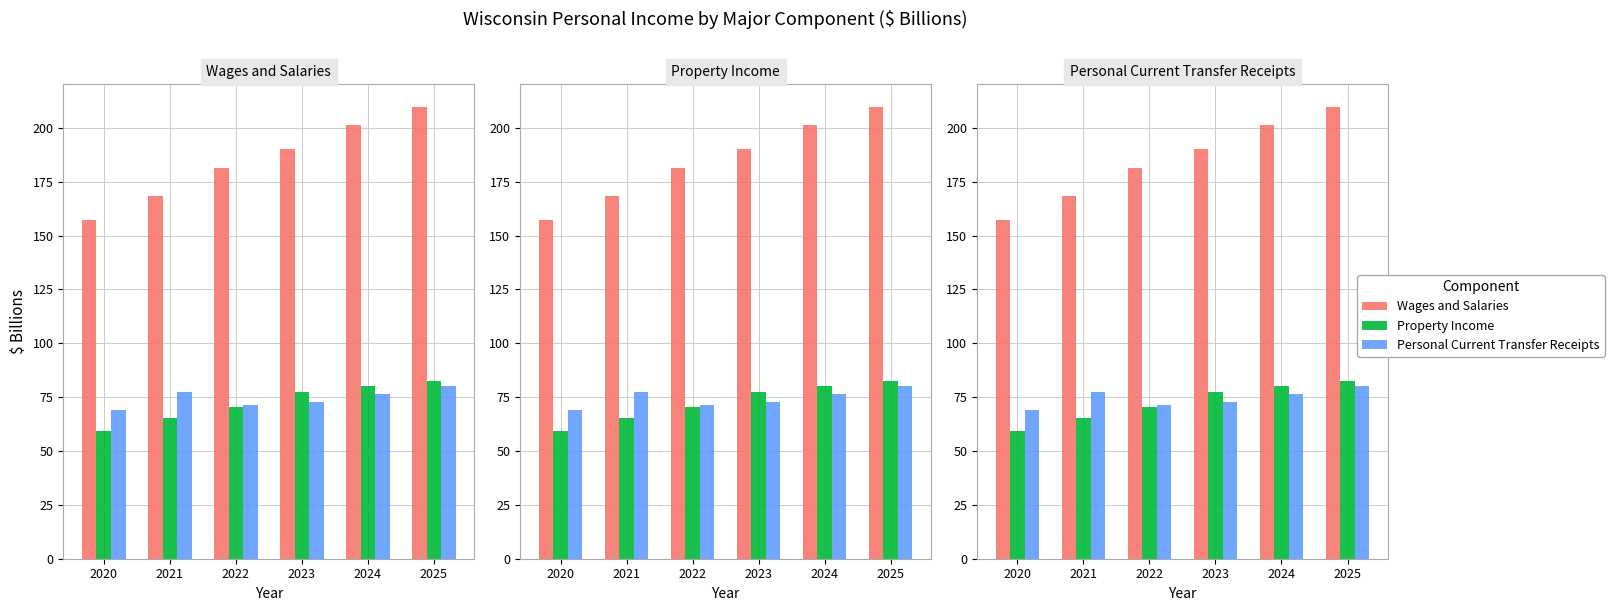

What is the difference between the highest and lowest values at 2020?

97.9